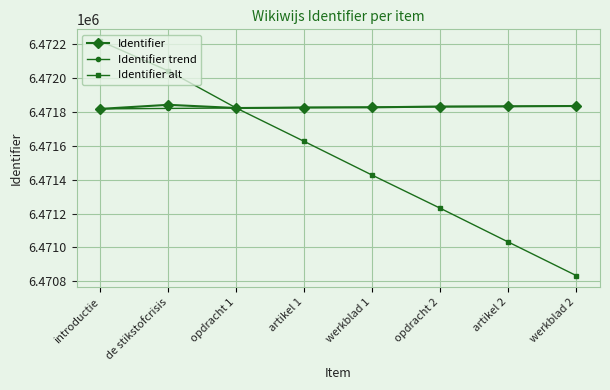

Which series has the largest range (max minus min)?

Identifier alt